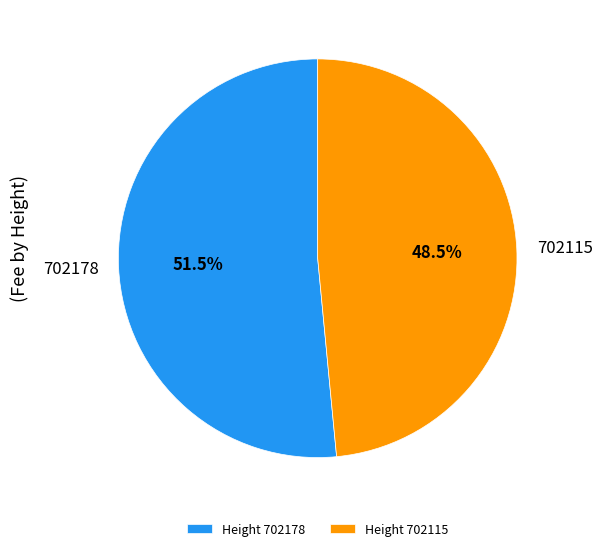

To the nearest percent, what is the difference between the 702178 and 702115 slice percentages?

3%